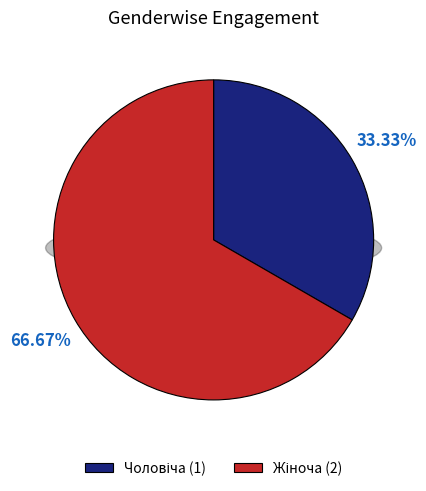

Which category has the biggest portion of the pie?

Жіноча